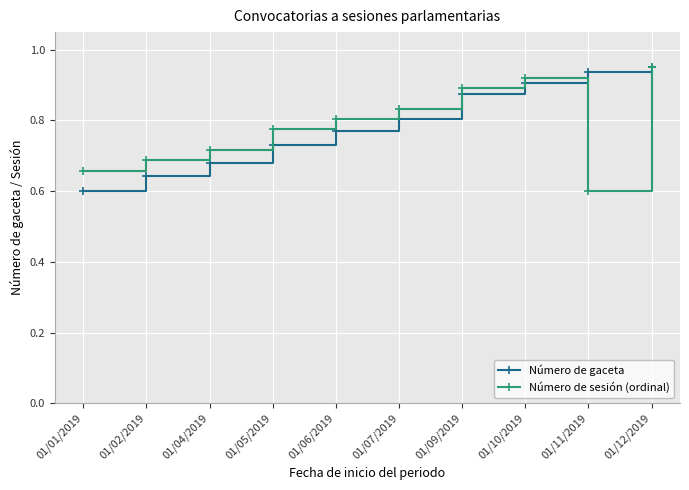

Rank the categories by Número de sesión (ordinal) value from lowest to highest.

01/11/2019, 01/01/2019, 01/02/2019, 01/04/2019, 01/05/2019, 01/06/2019, 01/07/2019, 01/09/2019, 01/10/2019, 01/12/2019